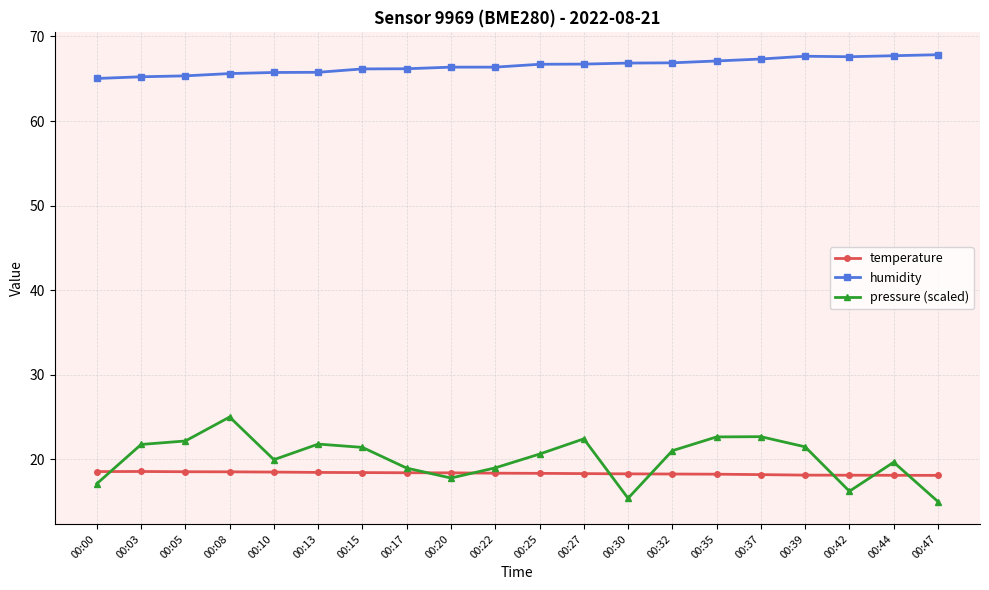

Where does the pressure (scaled) series first go above 21?

00:03